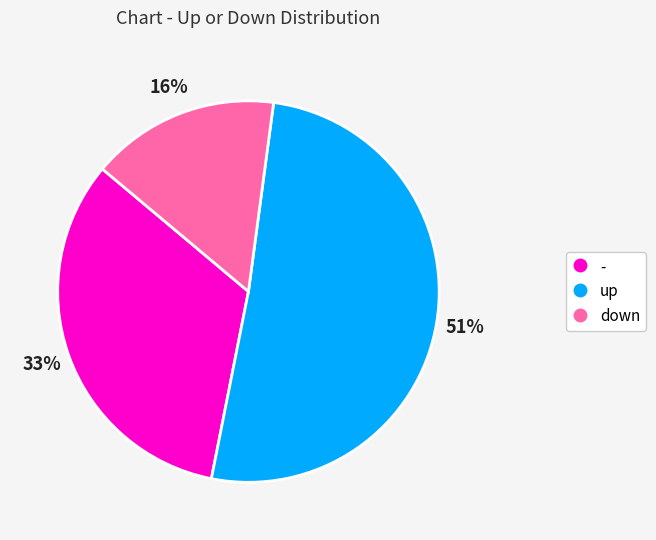

Does any single category account for the majority?

Yes